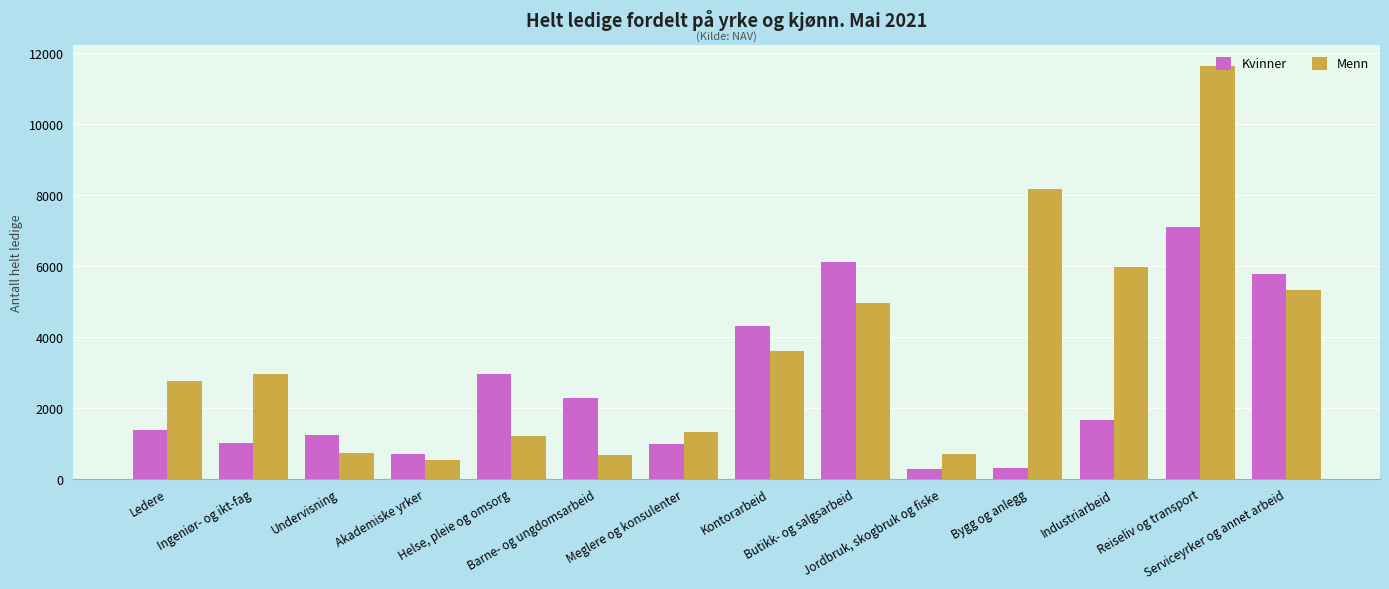

Which series has the widest spread of values?

Menn